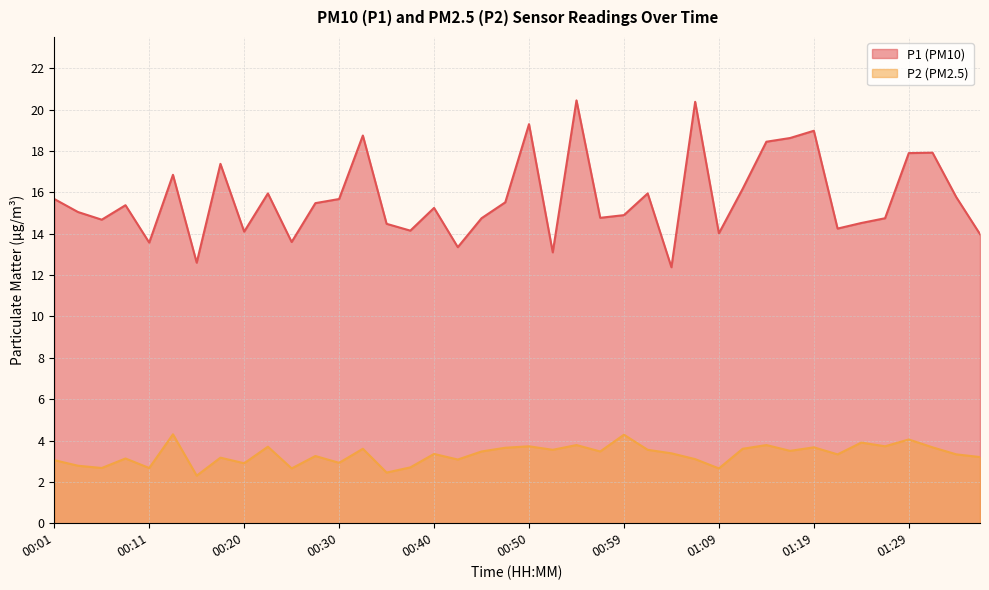

How many series are shown in this chart?

2